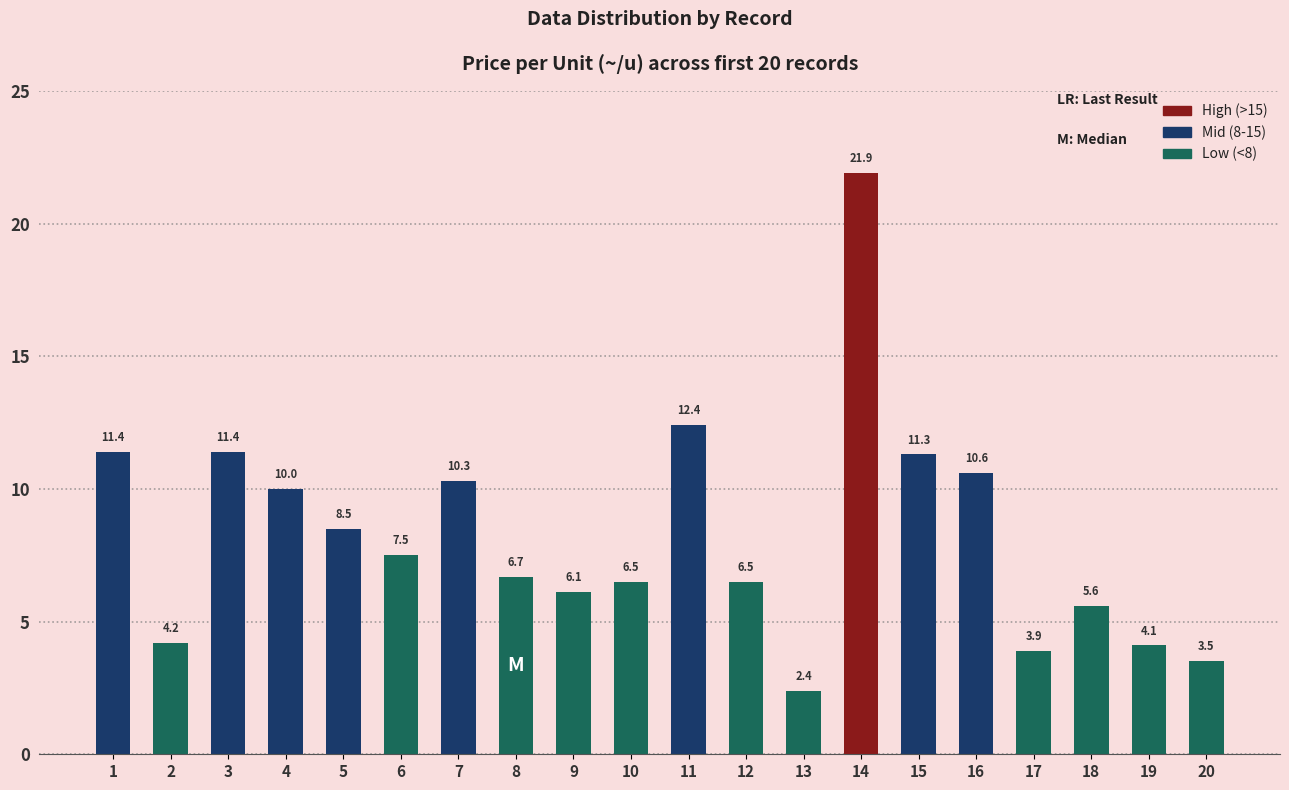

The value at 19 is 4.1. True or false?

True